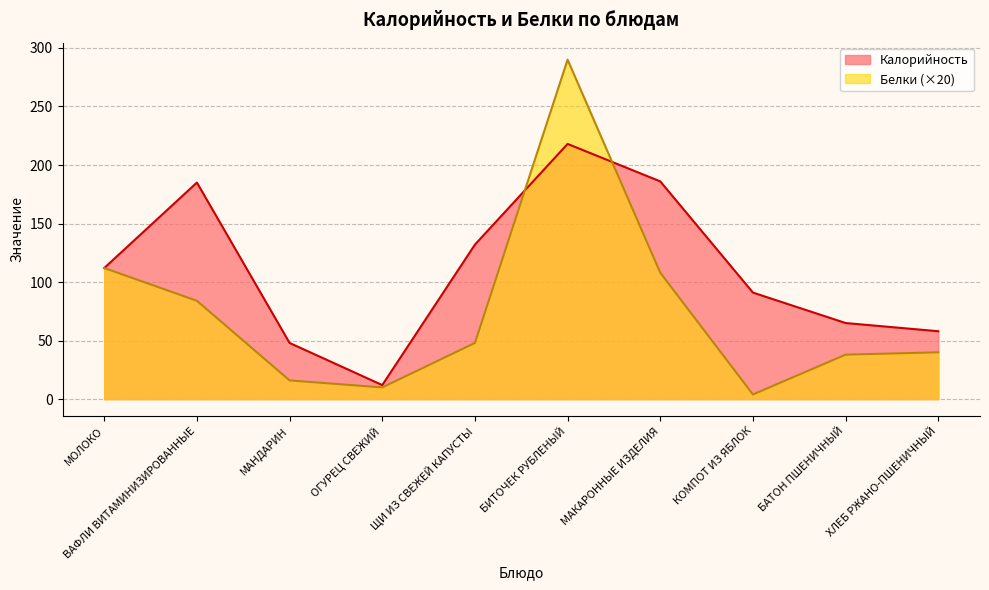

What is the label of the 2nd point from the right?

БАТОН ПШЕНИЧНЫЙ